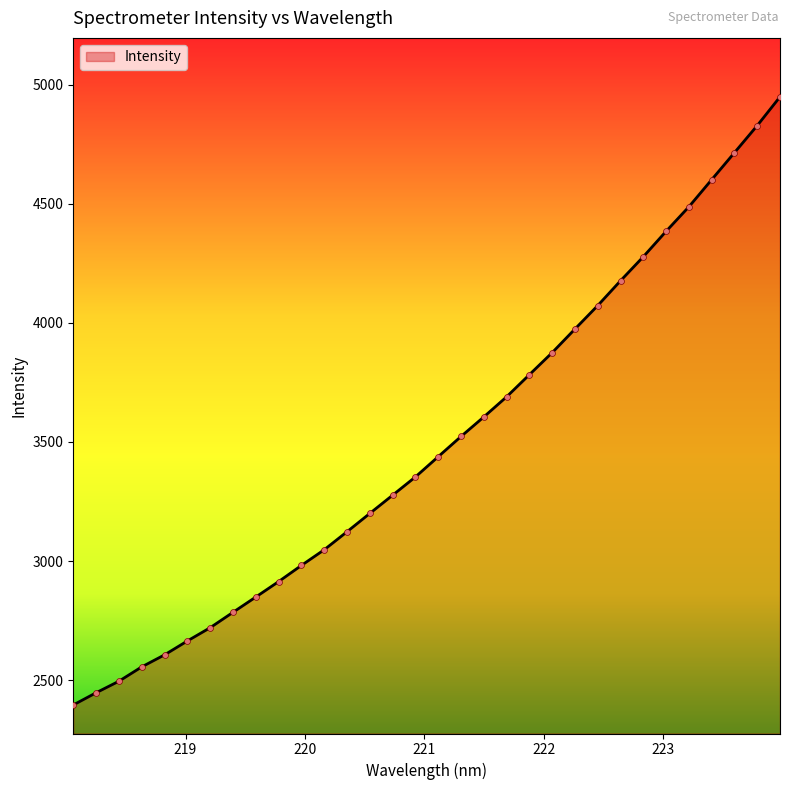

What is the smallest value displayed?

2396.1